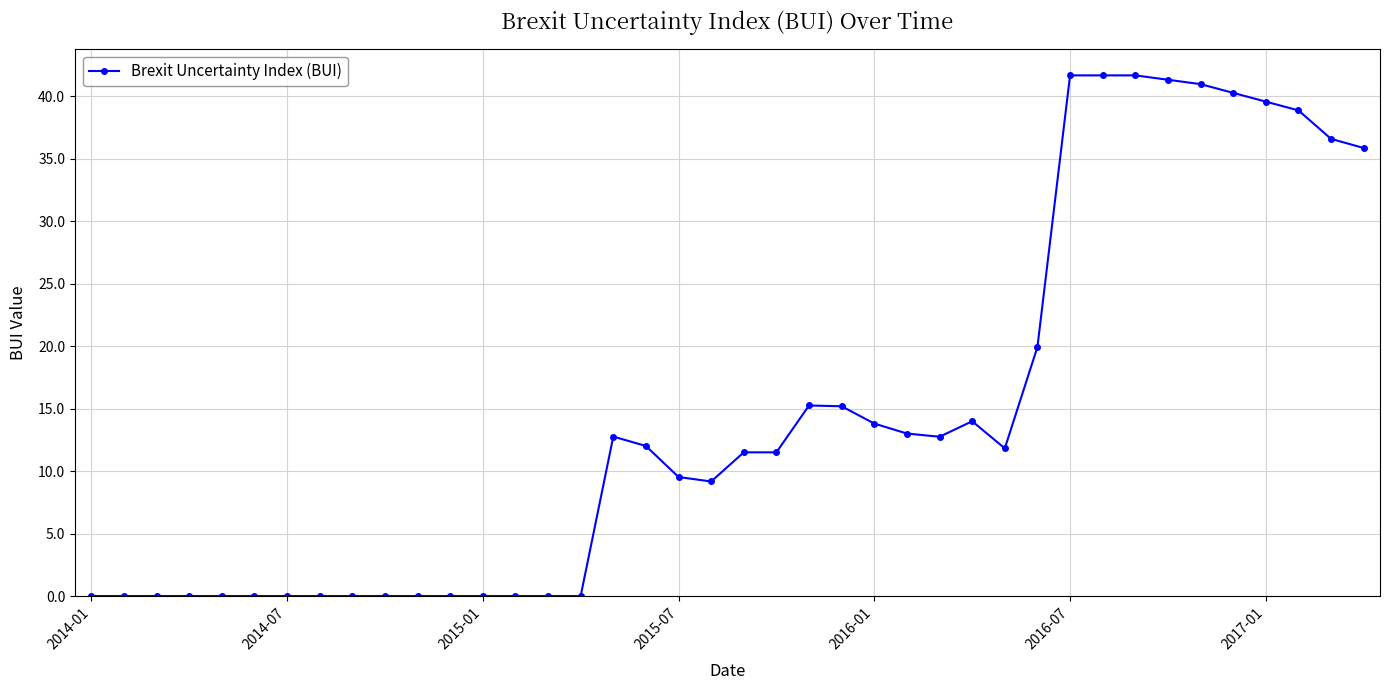

What is the average value?

14.5